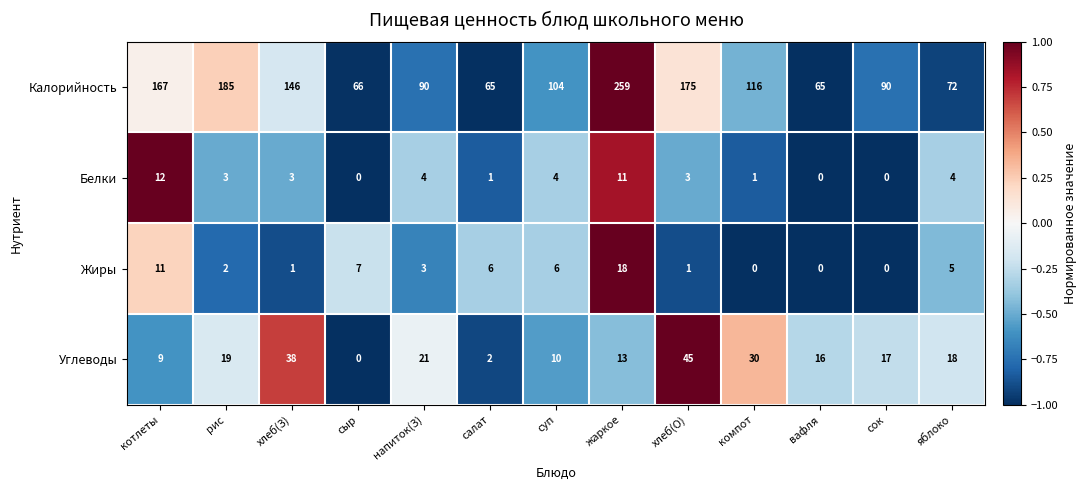

The value of Белки at суп is 4. True or false?

True